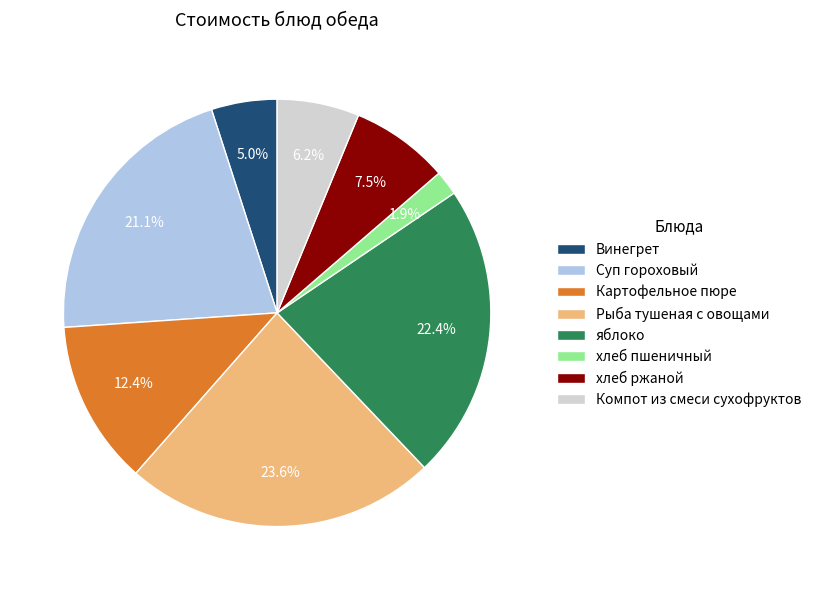

Is the sum of яблоко and Картофельное пюре greater than half?

No